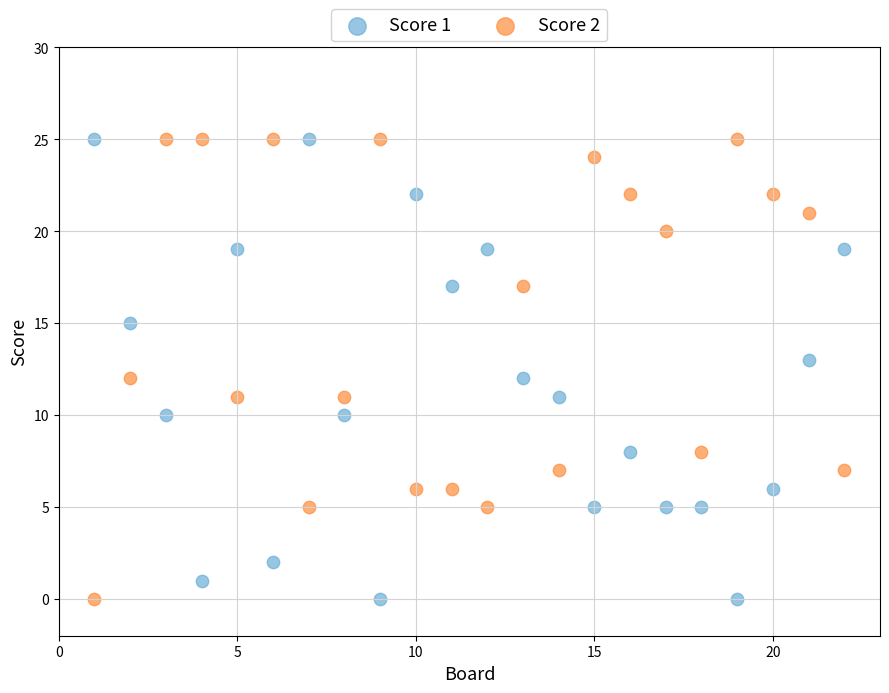

What is the X range (max minus min) for the scatter plot?

21